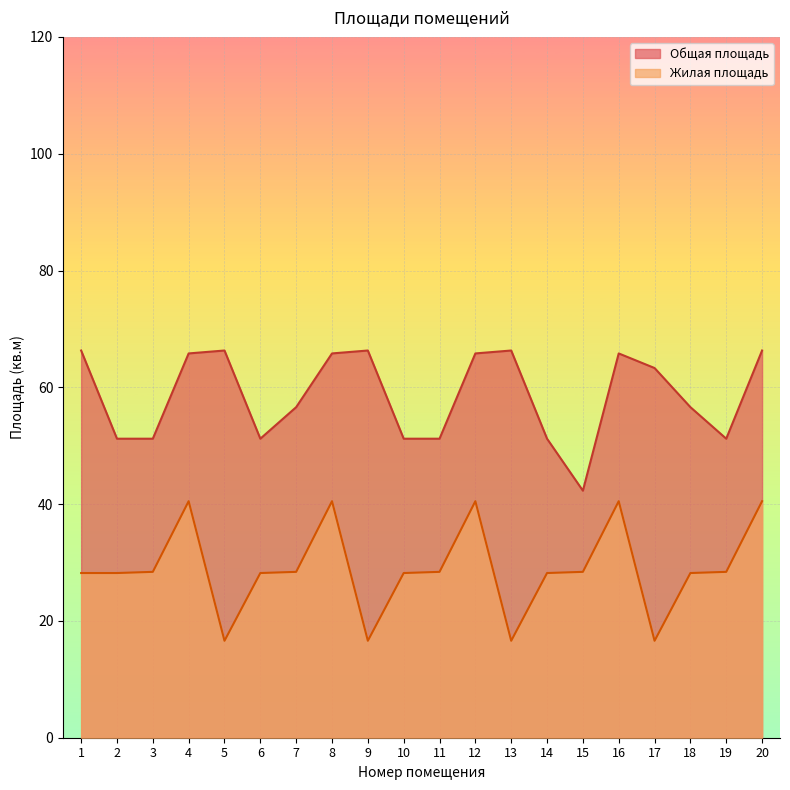

What is the sum of the Общая площадь values at 17 and 5?

129.6